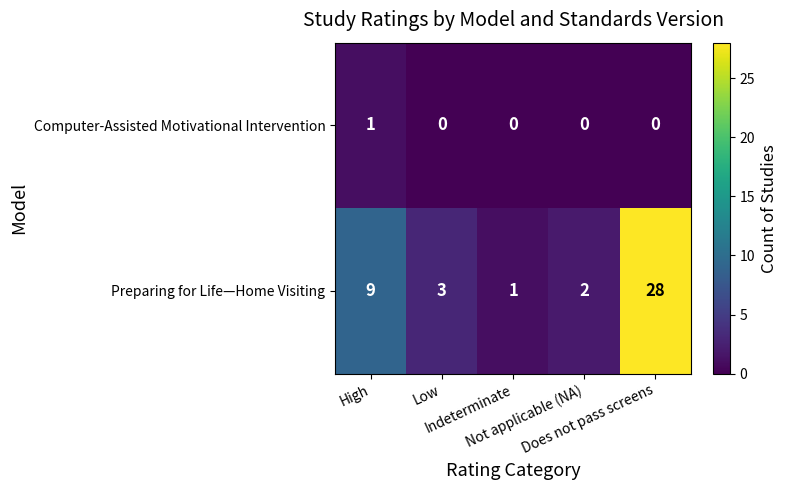

What is the difference between the maximum and minimum values in the Preparing for Life—Home Visiting series?

27